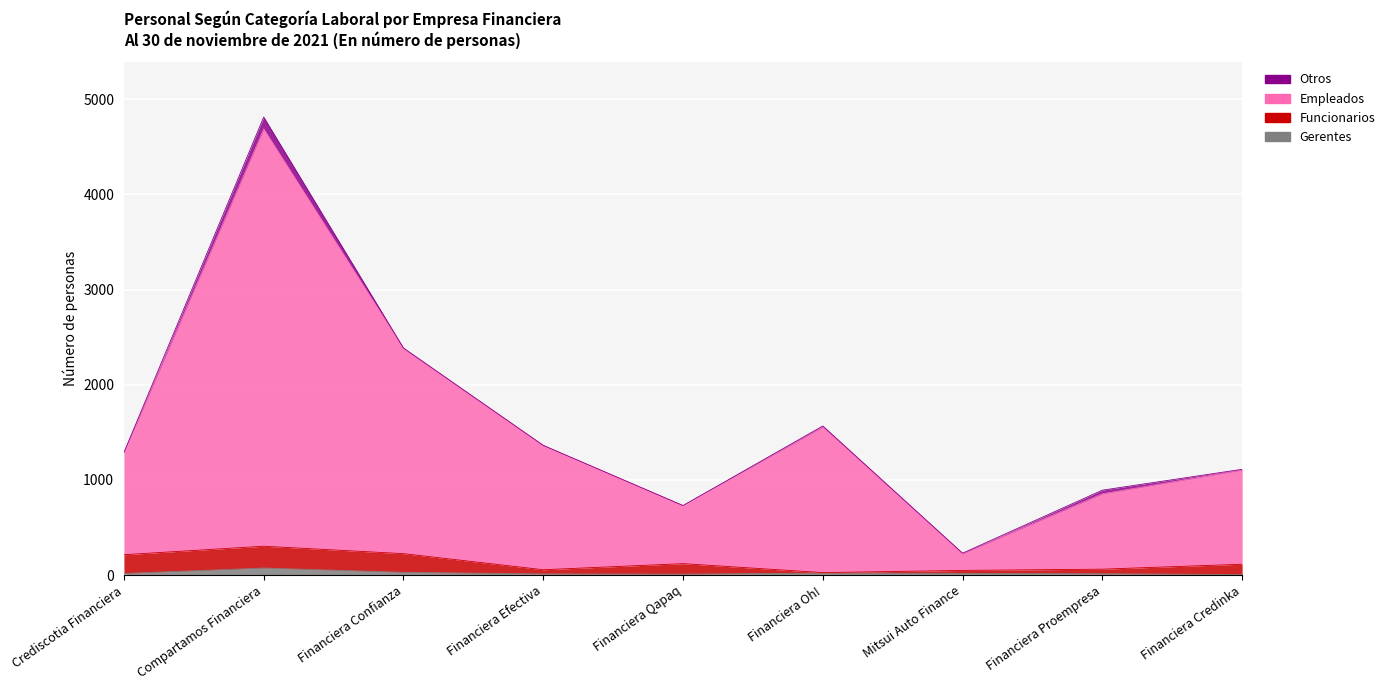

Which series has the widest spread of values?

Empleados